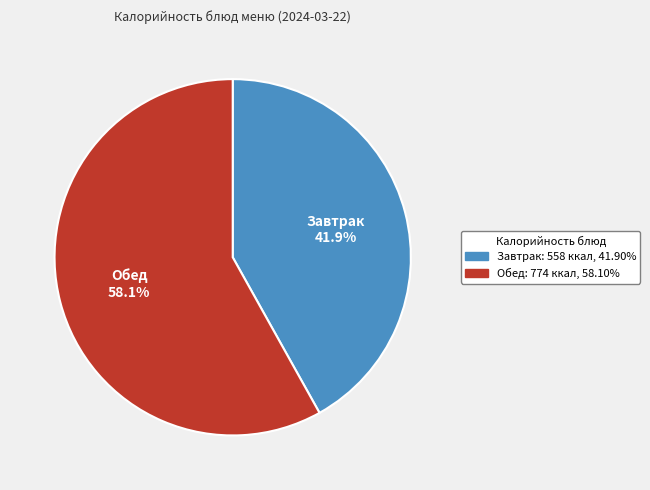

Count the number of slices in the pie.

2